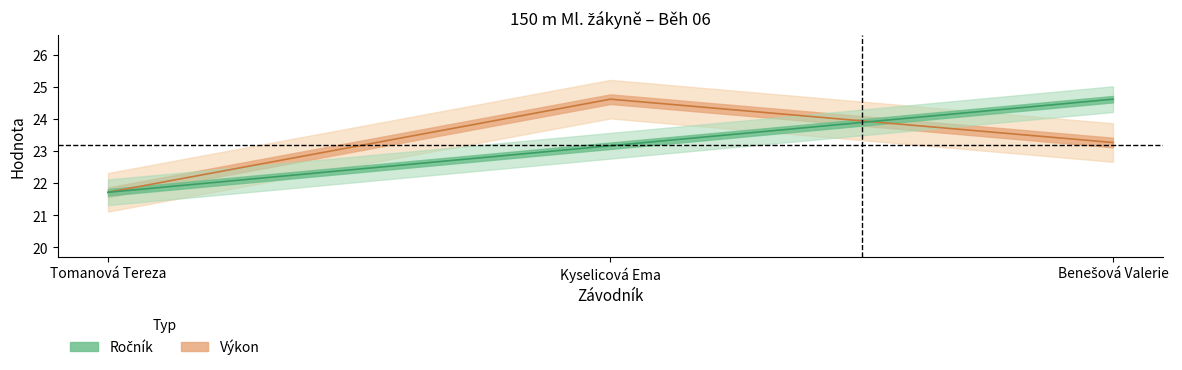

Rank the categories by Výkon value from lowest to highest.

Tomanová Tereza, Benešová Valerie, Kyselicová Ema